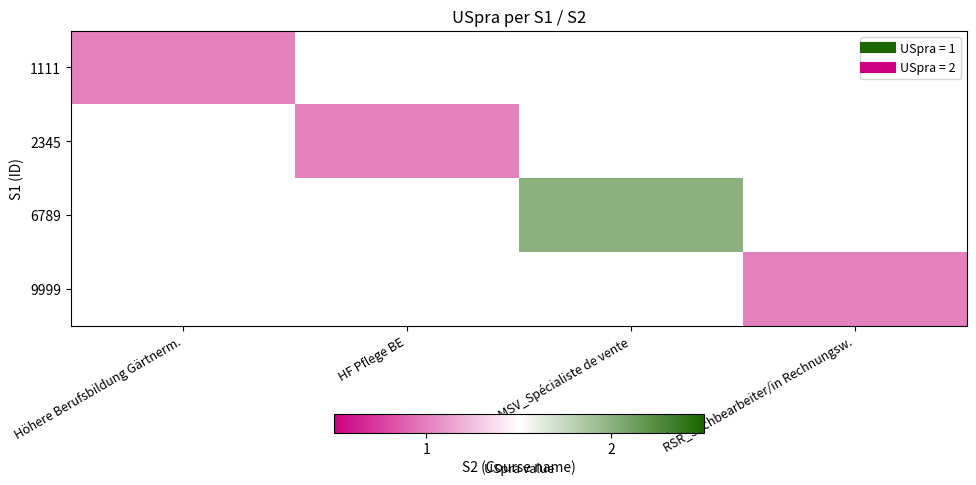

Rank the series at MSV_Spécialiste de vente from lowest to highest value.

1111, 2345, 9999, 6789